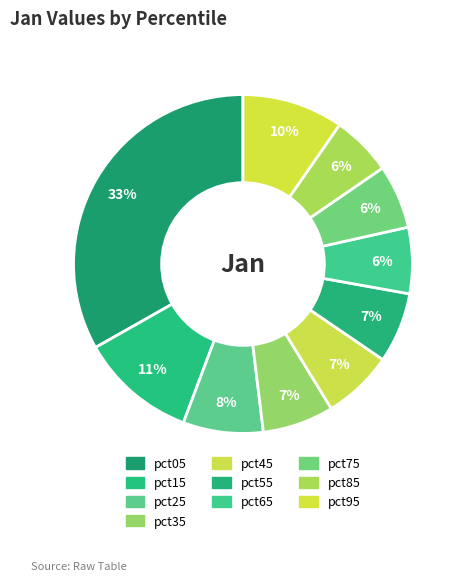

Which slice is the smallest?

pct85